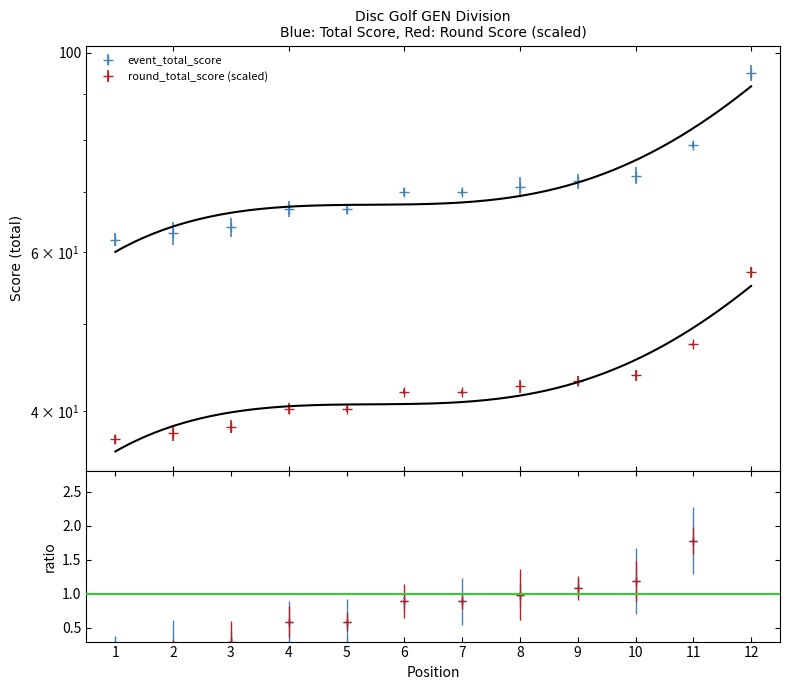

Rank the series by their maximum value, from highest to lowest.

event_total_score, round_total_score, event_relative_score, round_relative_score